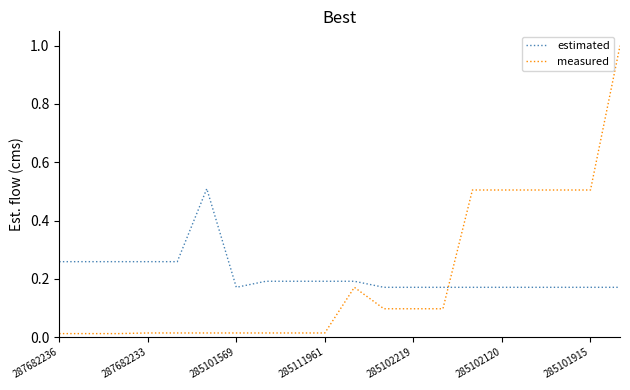

List the series in order of their peak value, lowest first.

estimated, measured